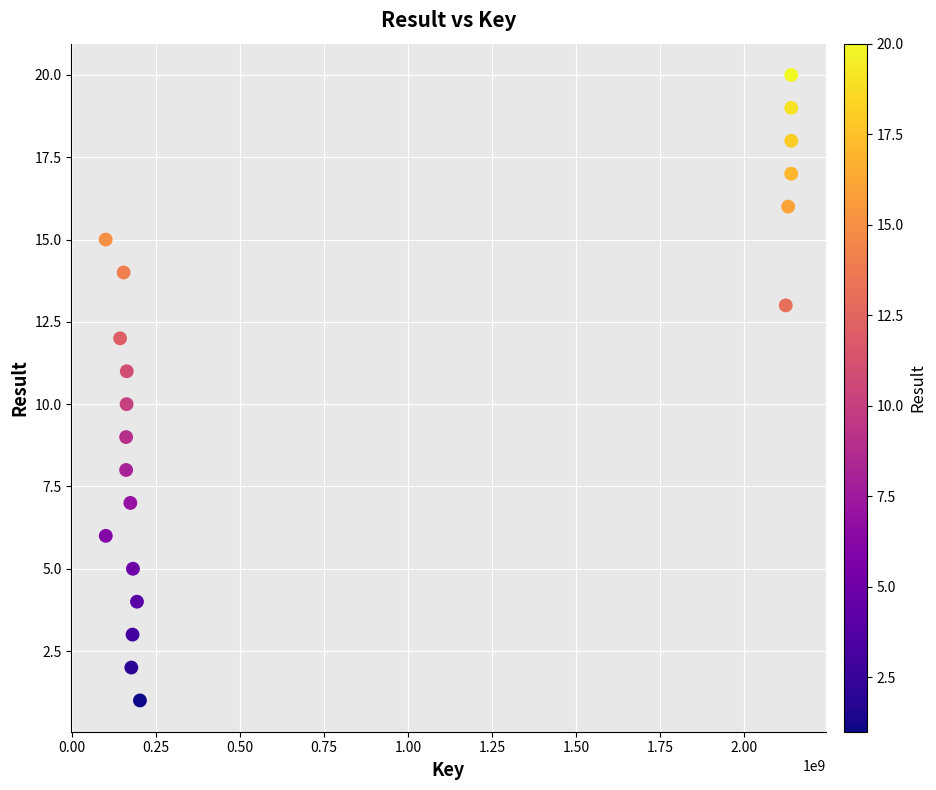

What is the range of Y values (max minus min)?

19